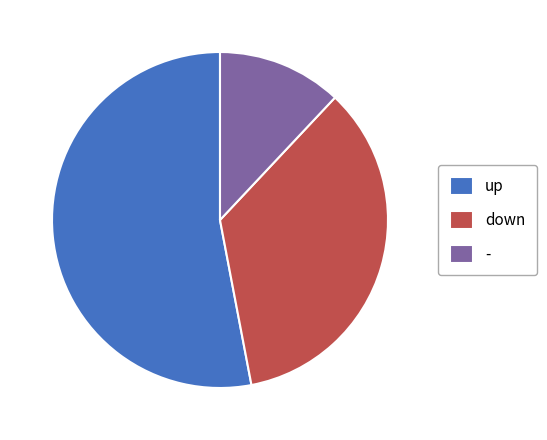

Rank the categories by value from highest to lowest.

up, down, -